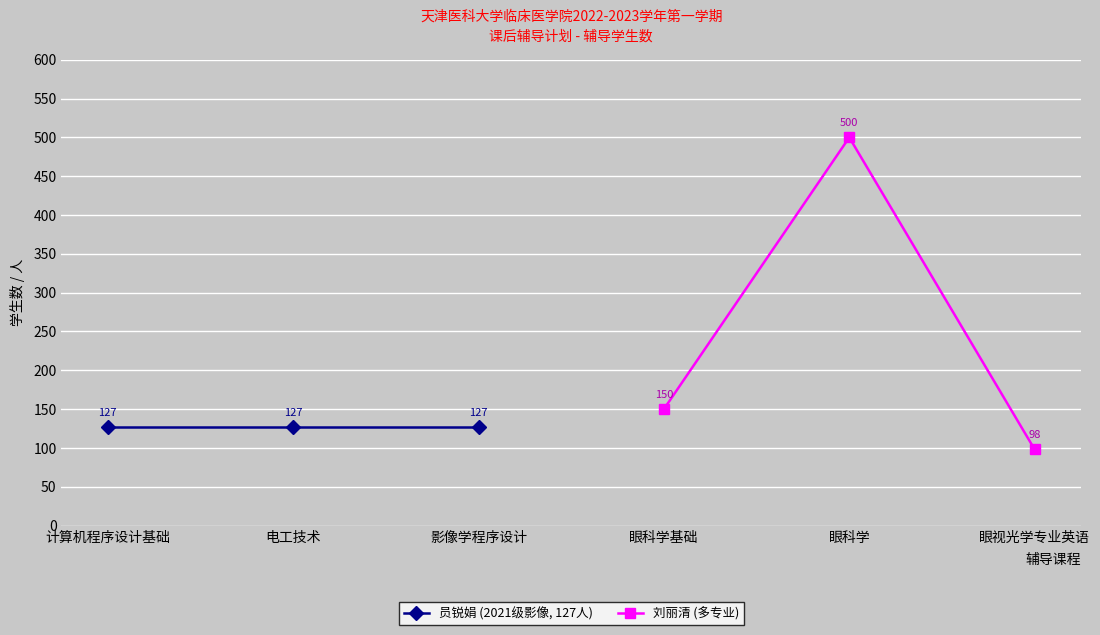

Rank the series by their maximum value, from lowest to highest.

员锐娟 (2021级影像, 127人), 刘丽清 (多专业)